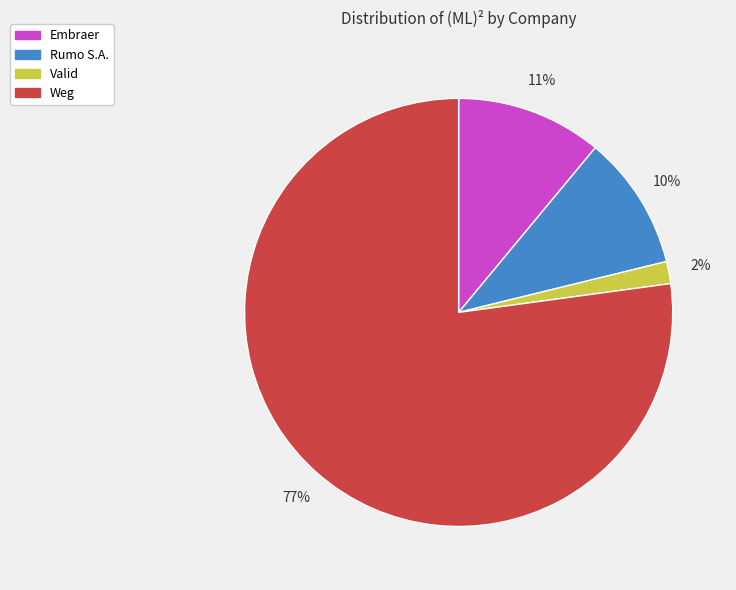

Which has a higher value, Weg or Valid?

Weg